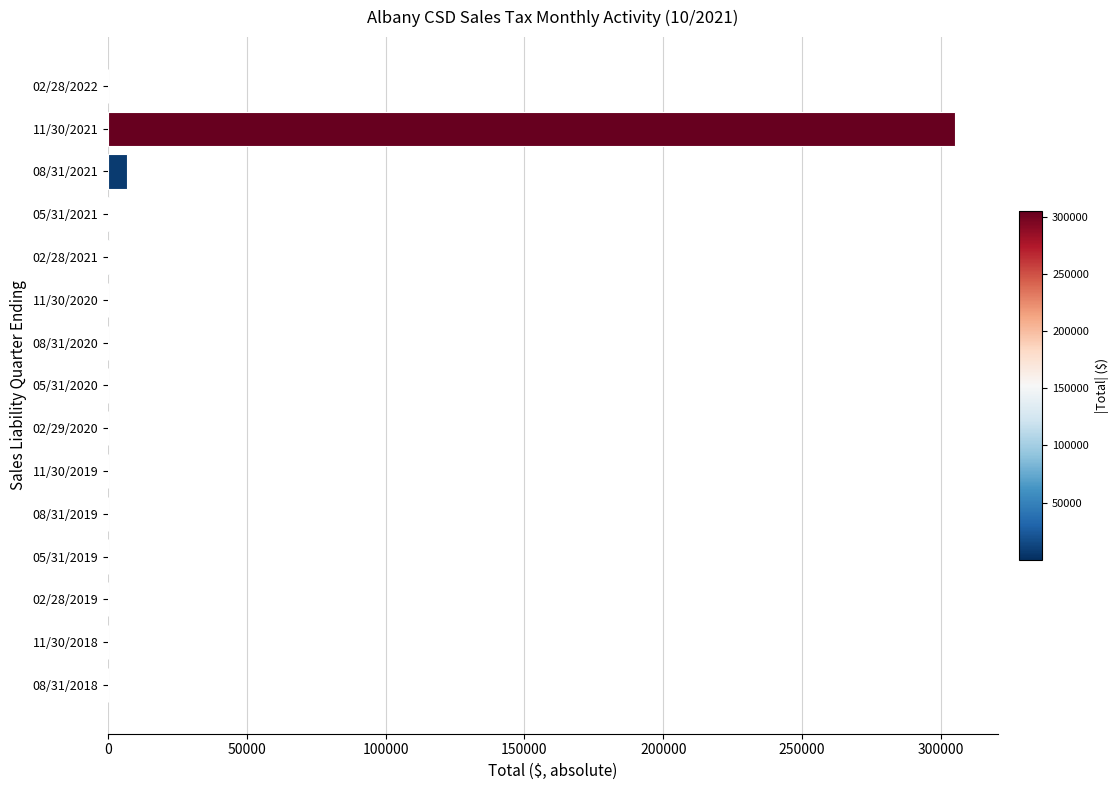

What is the sum of all values?

312630.5